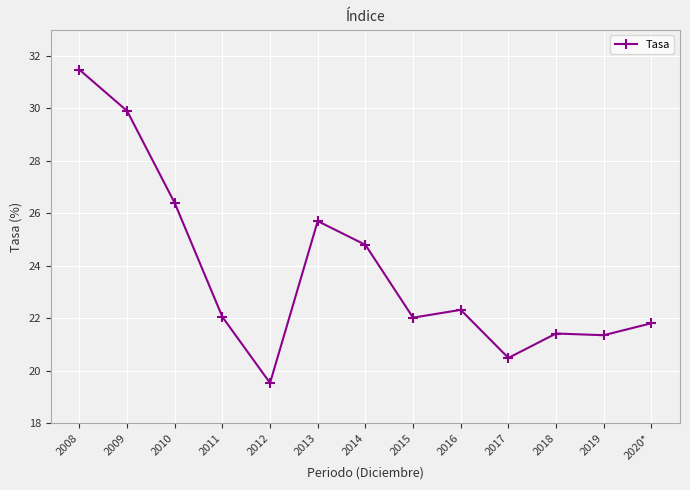

What is the label of the 5th point from the right?

2016